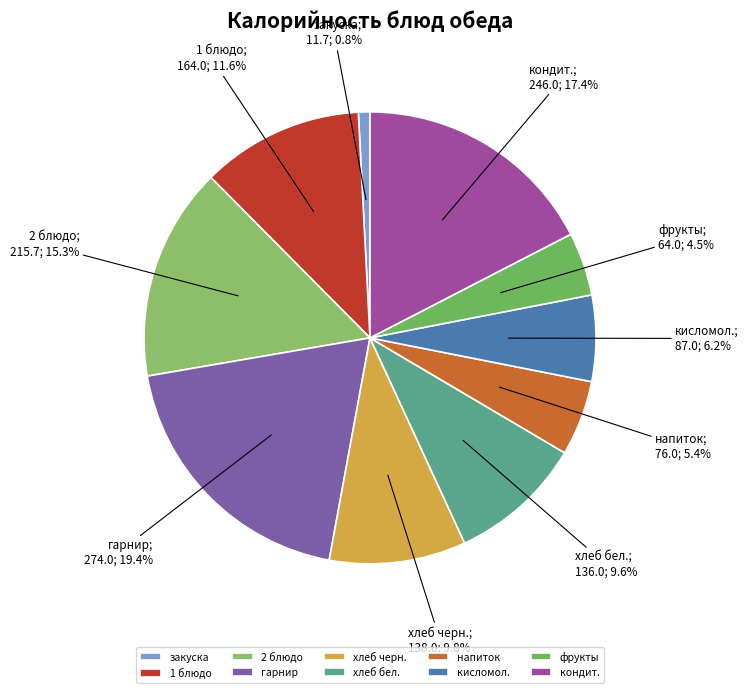

Count the number of slices in the pie.

10